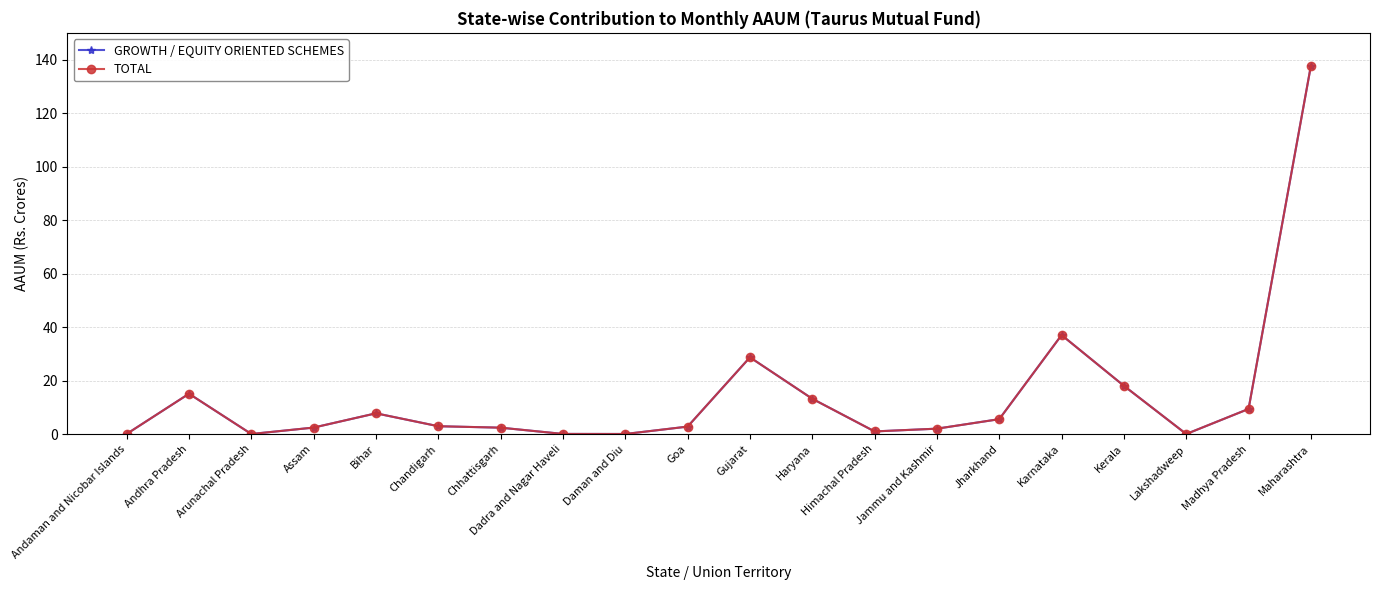

At which category does TOTAL reach its first local peak?

Andhra Pradesh